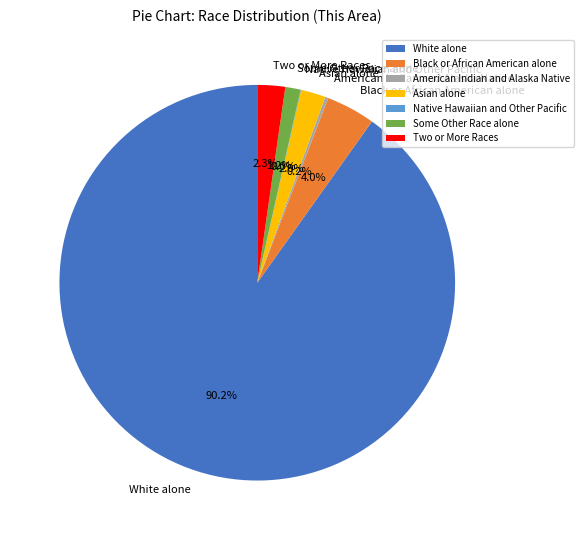

Is White alone the majority of the pie?

Yes